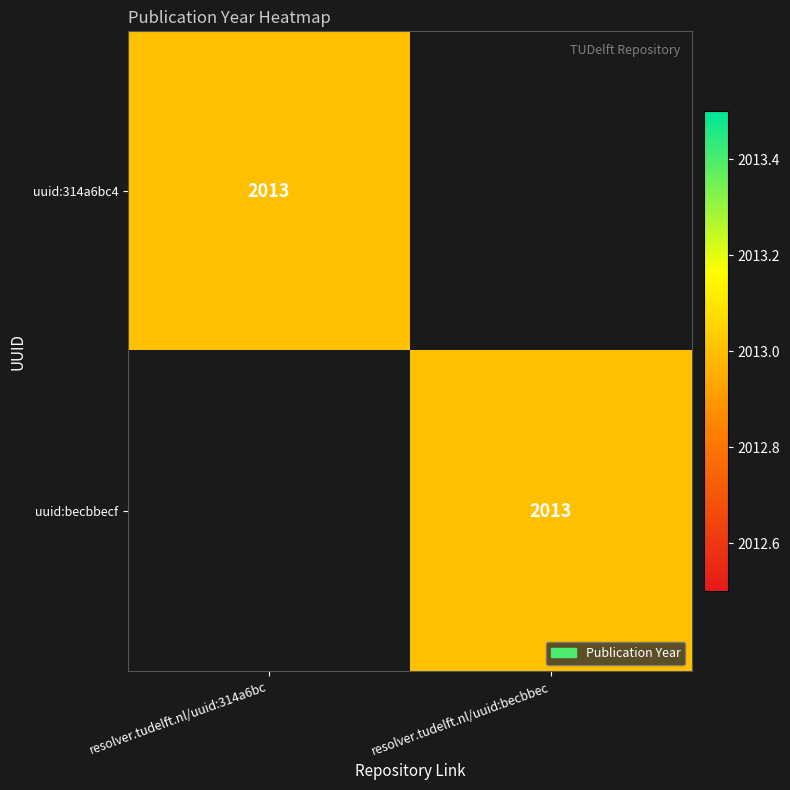

True or false: uuid:becbbecf has a value of 2013 at resolver.tudelft.nl/uuid:becbbec.

True